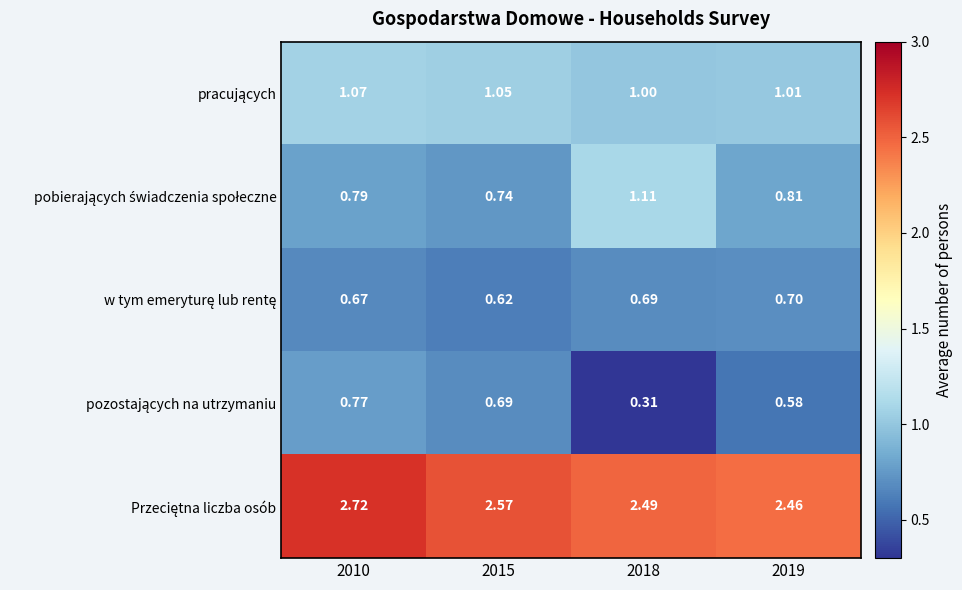

Count the number of data series in this chart.

5